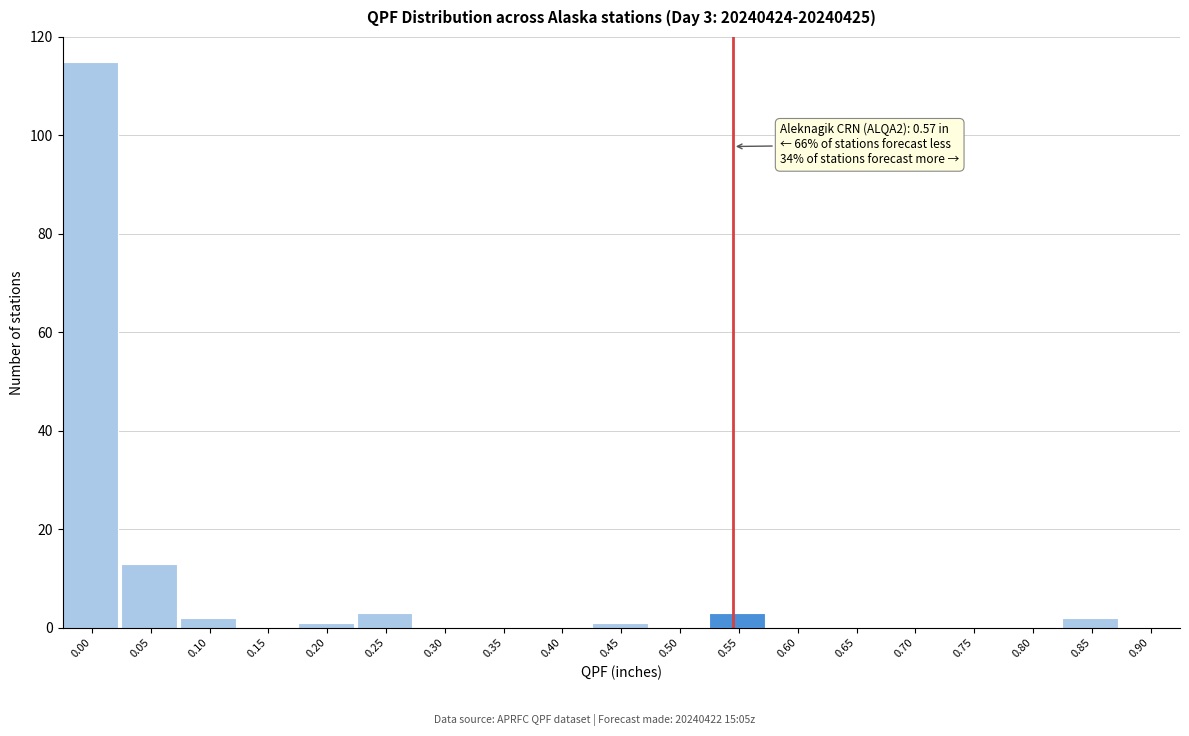

Reading left to right, what are all the values shown in this chart?

0.00=115	0.05=13	0.10=2	0.15=0	0.20=1	0.25=3	0.30=0	0.35=0	0.40=0	0.45=1	0.50=0	0.55=3	0.60=0	0.65=0	0.70=0	0.75=0	0.80=0	0.85=2	0.90=0